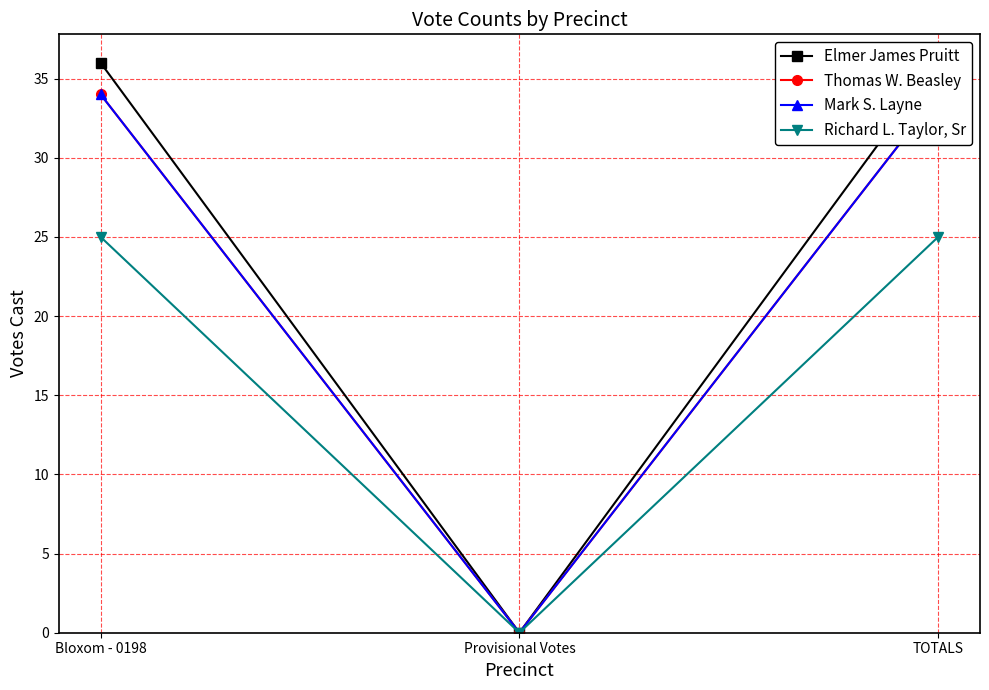

How many data points in Mark S. Layne are less than 34?

1